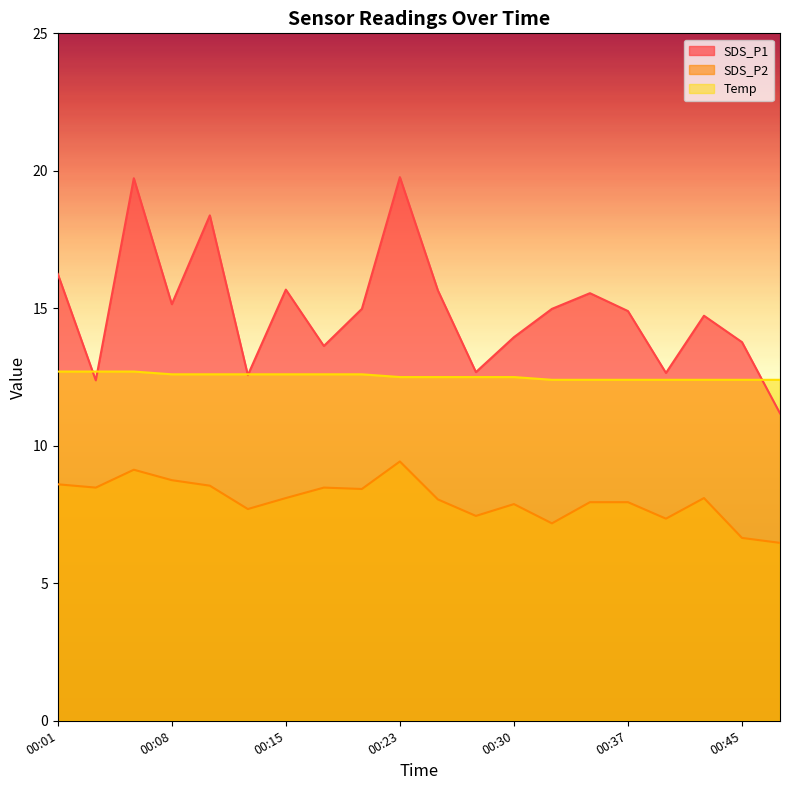

Reading left to right, transcribe all the data shown in this chart.

SDS_P1: 16.2	12.4	19.7	15.2	18.4	12.6	15.7	13.6	15.0	19.8	15.7	12.7	13.9	15.0	15.6	14.9	12.7	14.7	13.8	11.2
SDS_P2: 8.6	8.5	9.1	8.8	8.6	7.7	8.1	8.5	8.4	9.4	8.1	7.5	7.9	7.2	8.0	8.0	7.3	8.1	6.7	6.5
Temp: 12.7	12.7	12.7	12.6	12.6	12.6	12.6	12.6	12.6	12.5	12.5	12.5	12.5	12.4	12.4	12.4	12.4	12.4	12.4	12.4